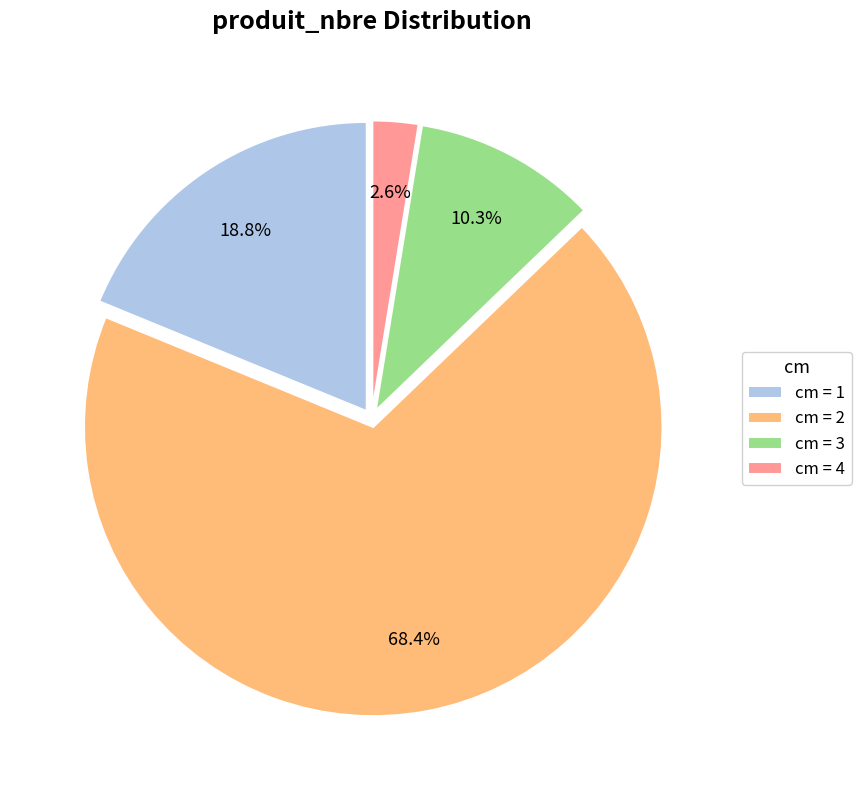

To the nearest percent, what is the average slice percentage?

25%